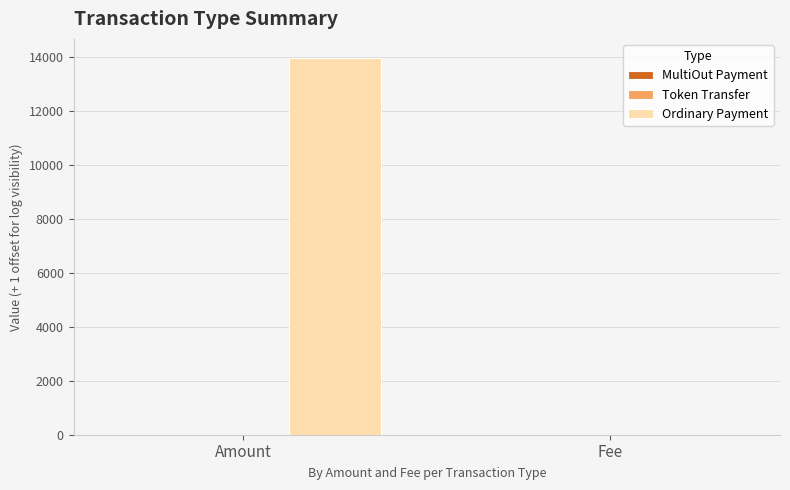

How many groups of bars are there?

2